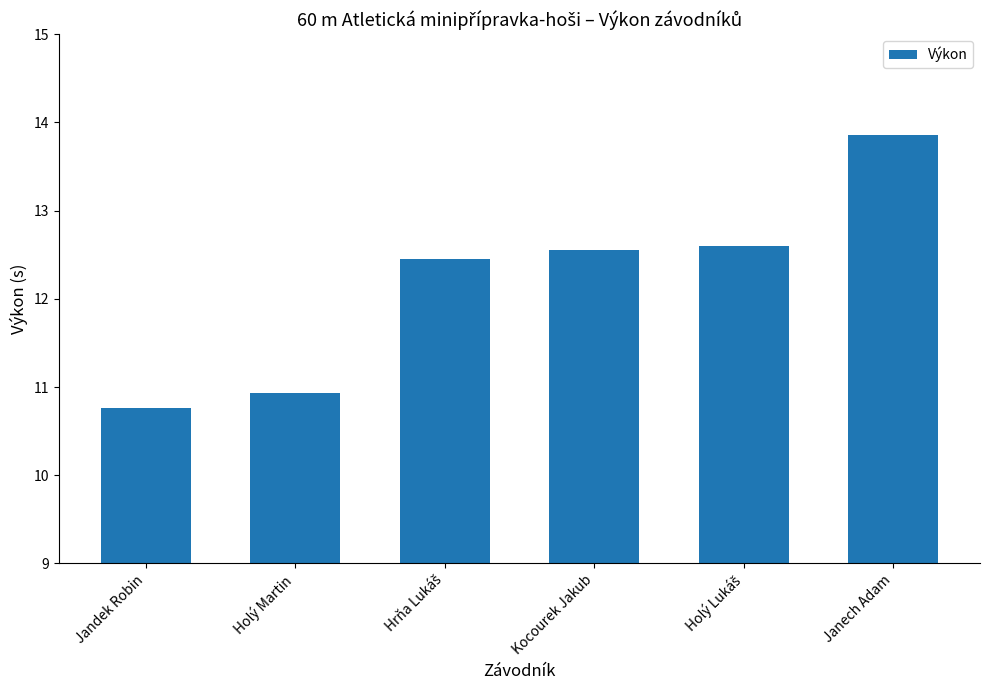

How many values are below 12?

2